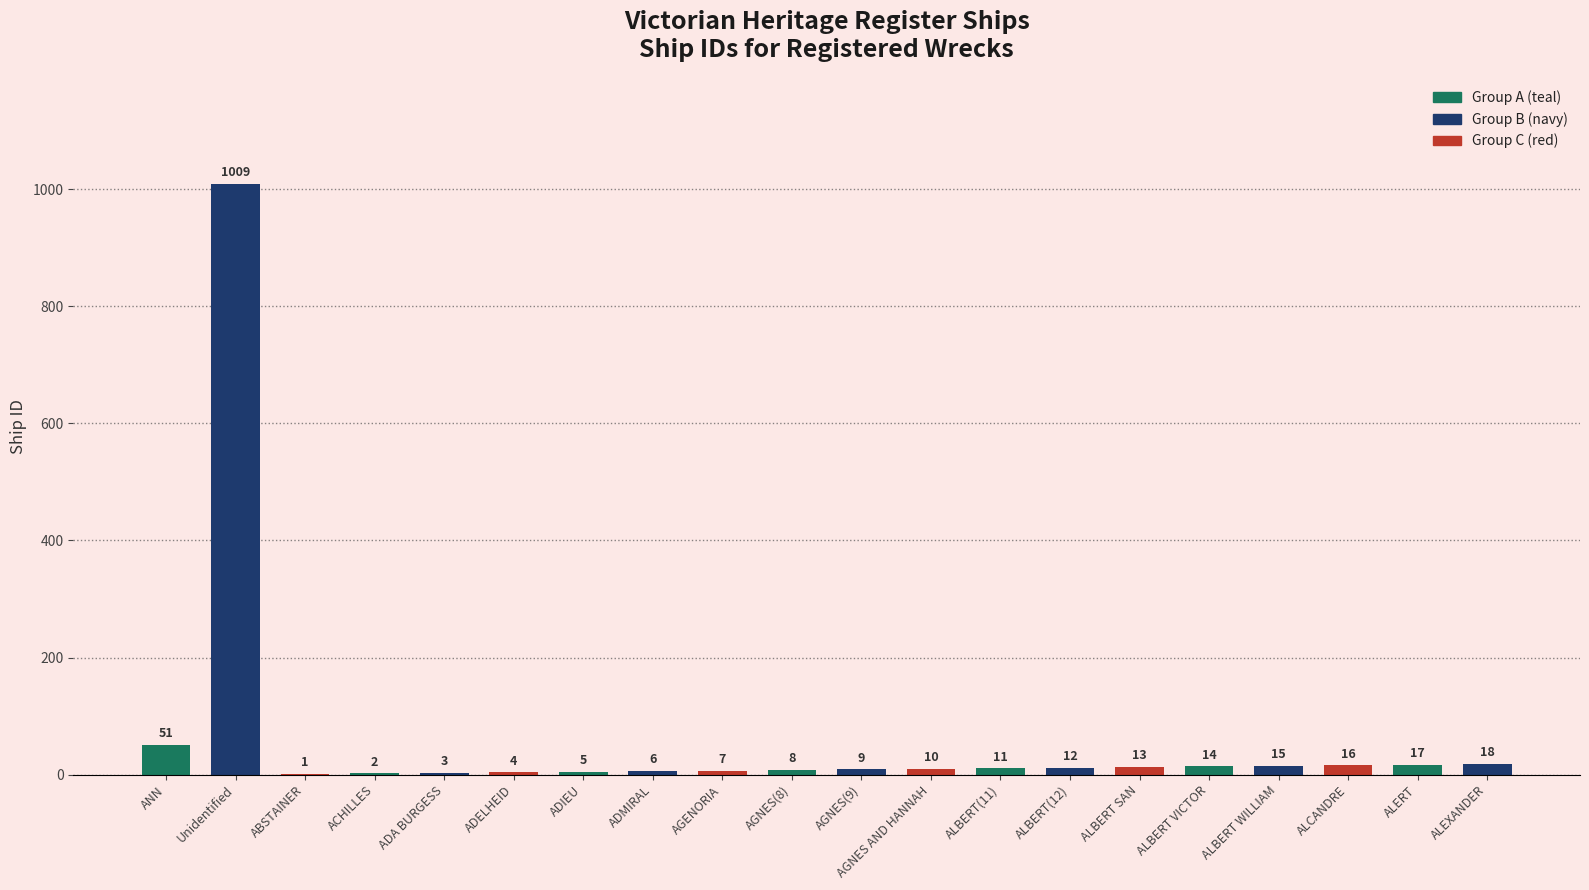

What is the ratio of the value at ADA BURGESS to the value at ADIEU?

0.6